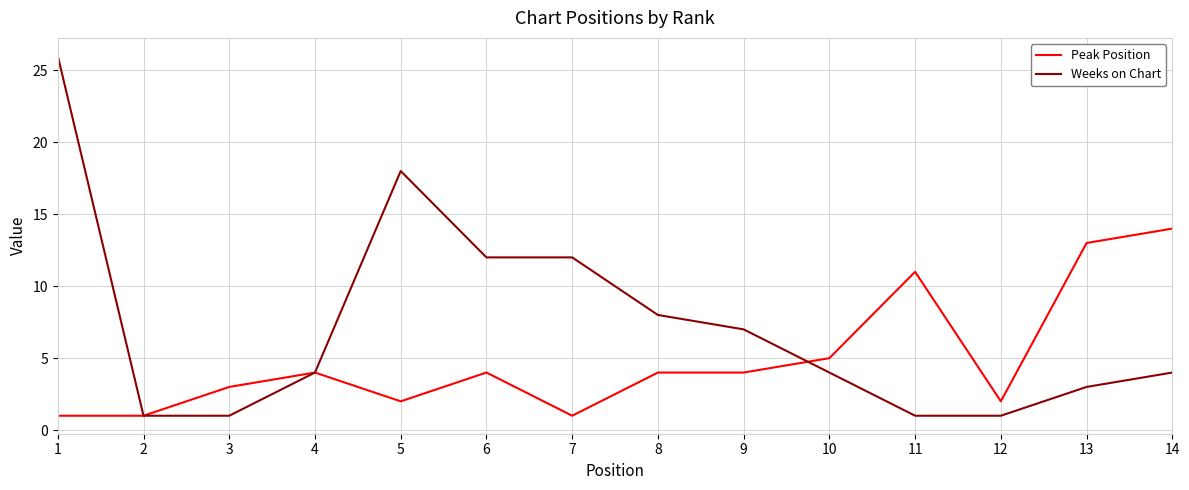

True or false: Peak Position has a value of 4 at 6.

True